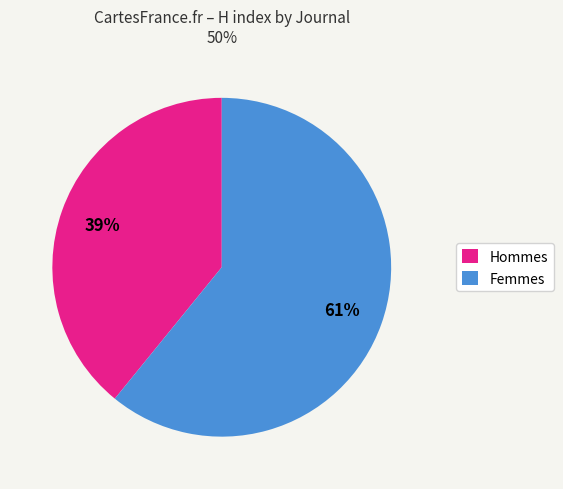

What is the largest slice in the pie chart?

Femmes